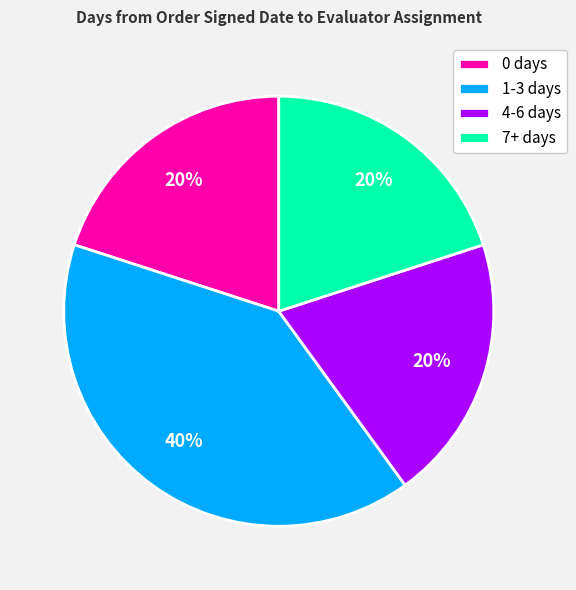

Is there any slice that represents more than half of the pie?

No